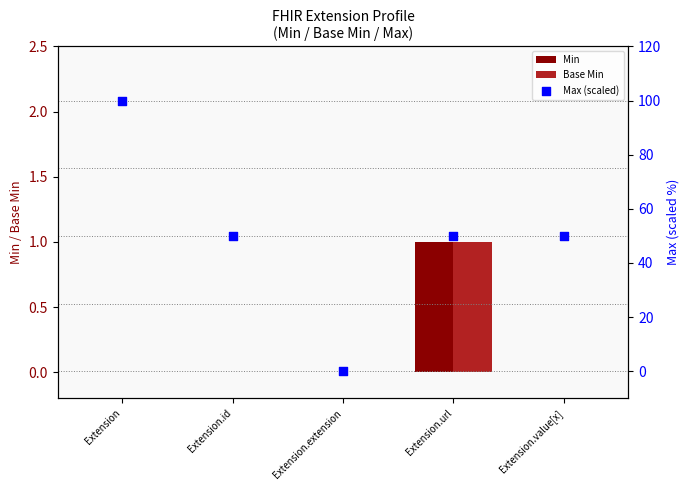

Which series reaches the maximum Y coordinate?

Max (scaled)